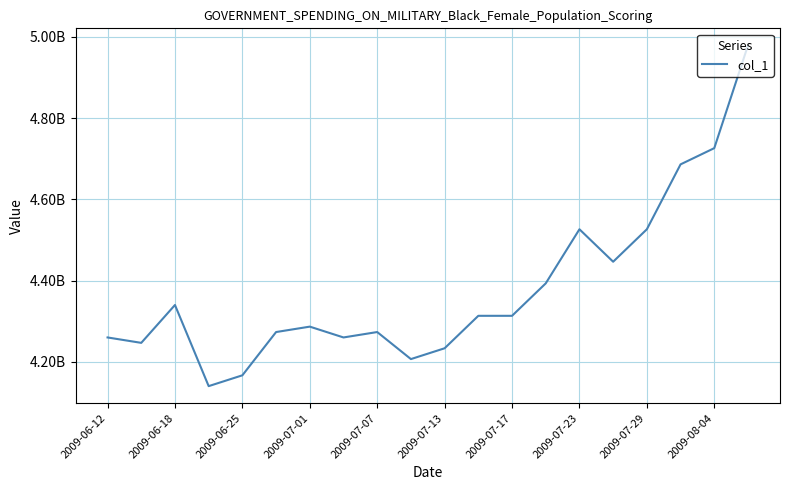

Does the chart display data point markers on the line(s)?

No